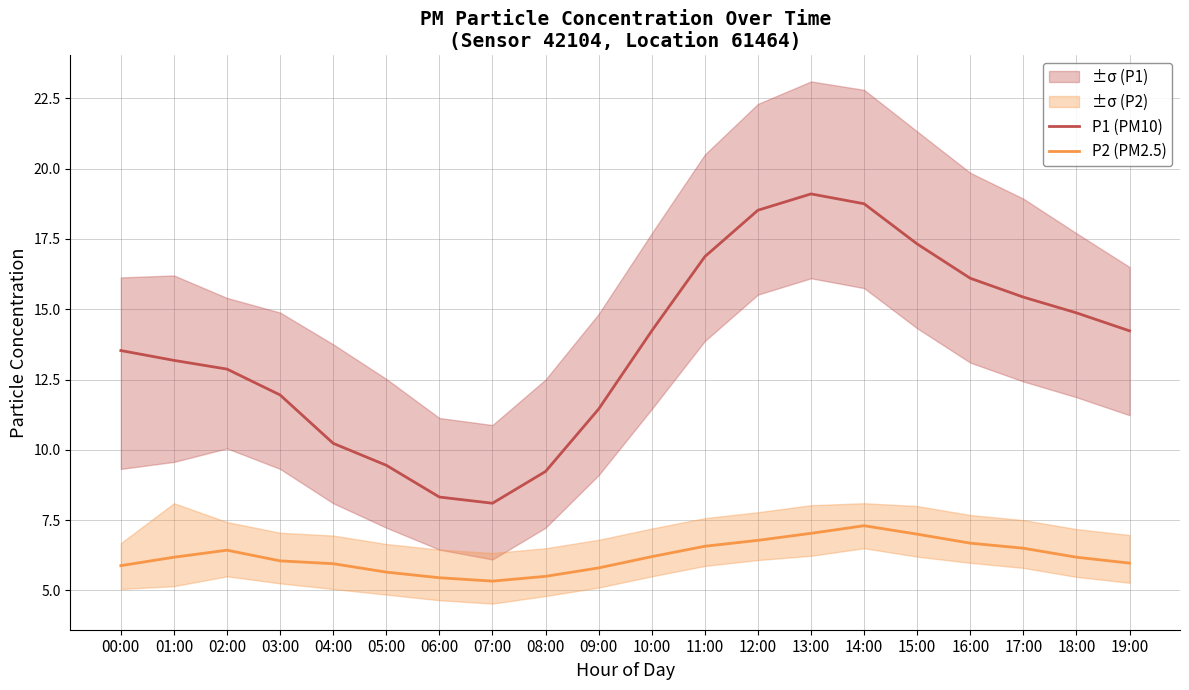

Reading left to right, what are all the values shown in this chart?

P1 (PM10): 00:00=13.5	01:00=13.2	02:00=12.9	03:00=11.9	04:00=10.2	05:00=9.4	06:00=8.3	07:00=8.1	08:00=9.2	09:00=11.4	10:00=14.2	11:00=16.9	12:00=18.5	13:00=19.1	14:00=18.8	15:00=17.3	16:00=16.1	17:00=15.4	18:00=14.9	19:00=14.2
P2 (PM2.5): 00:00=5.9	01:00=6.2	02:00=6.4	03:00=6.0	04:00=6.0	05:00=5.7	06:00=5.5	07:00=5.3	08:00=5.5	09:00=5.8	10:00=6.2	11:00=6.6	12:00=6.8	13:00=7.0	14:00=7.3	15:00=7.0	16:00=6.7	17:00=6.5	18:00=6.2	19:00=6.0